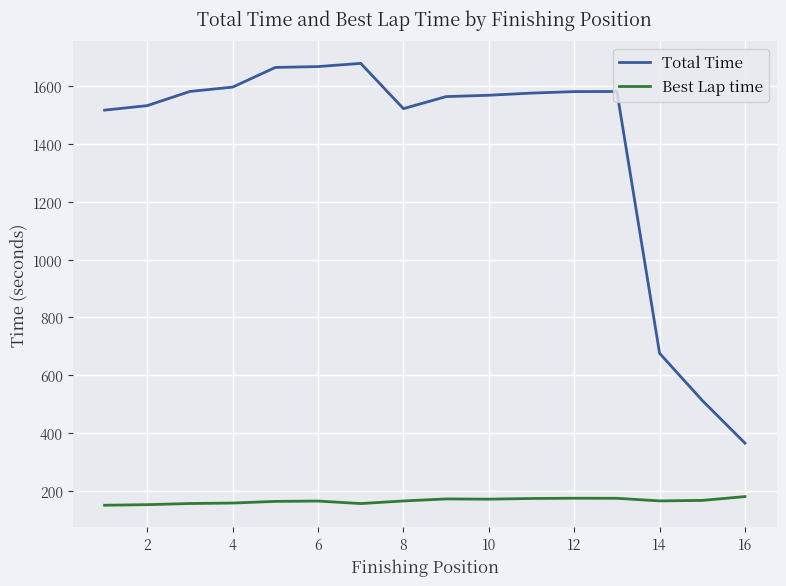

Which series has the largest total across all categories?

Total Time